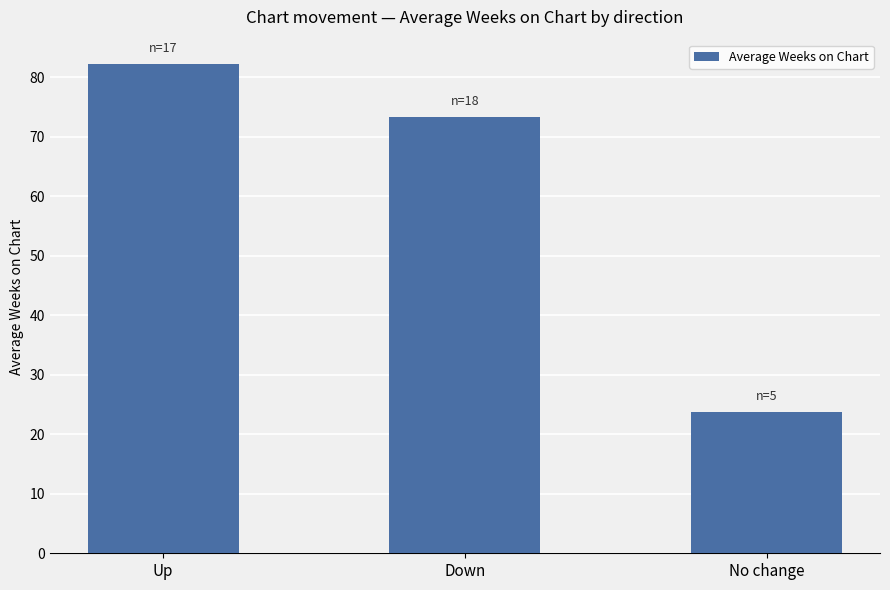

What is the value of the 1st bar from the left?

82.2